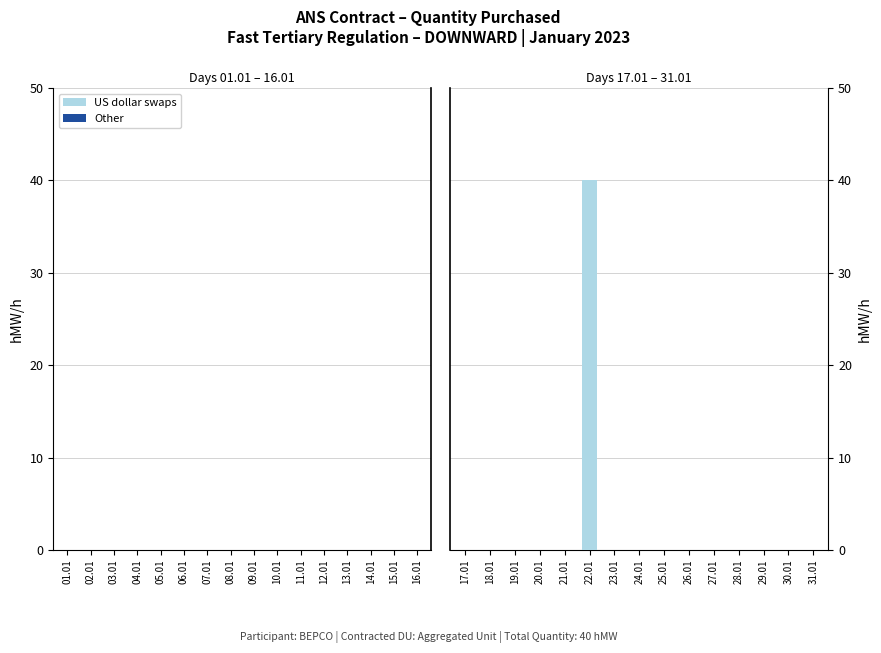

The chart shows a value of 0 at 28.01. True or false?

True